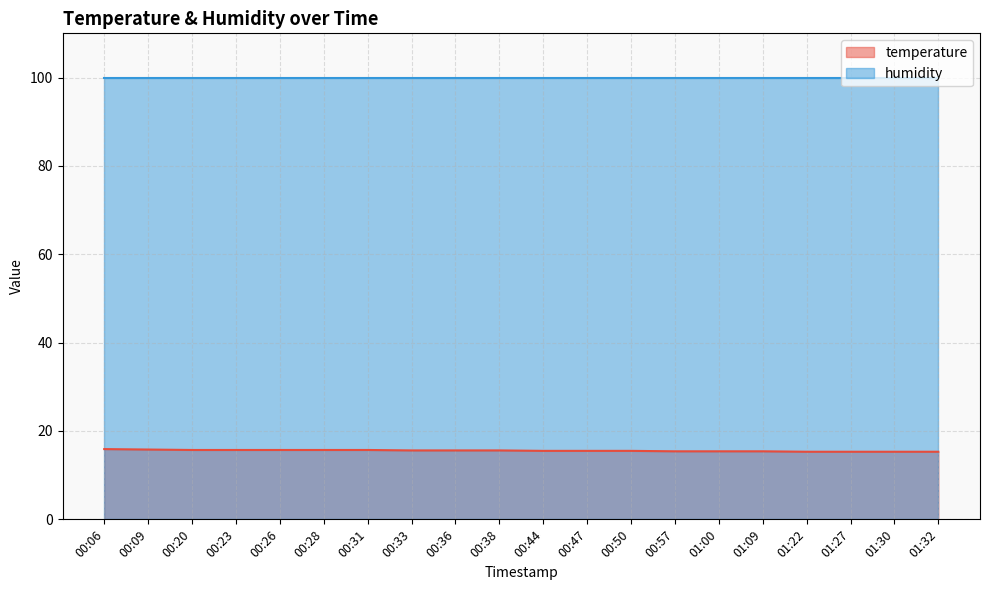

Where is the data nearest to the value 15?

01:22